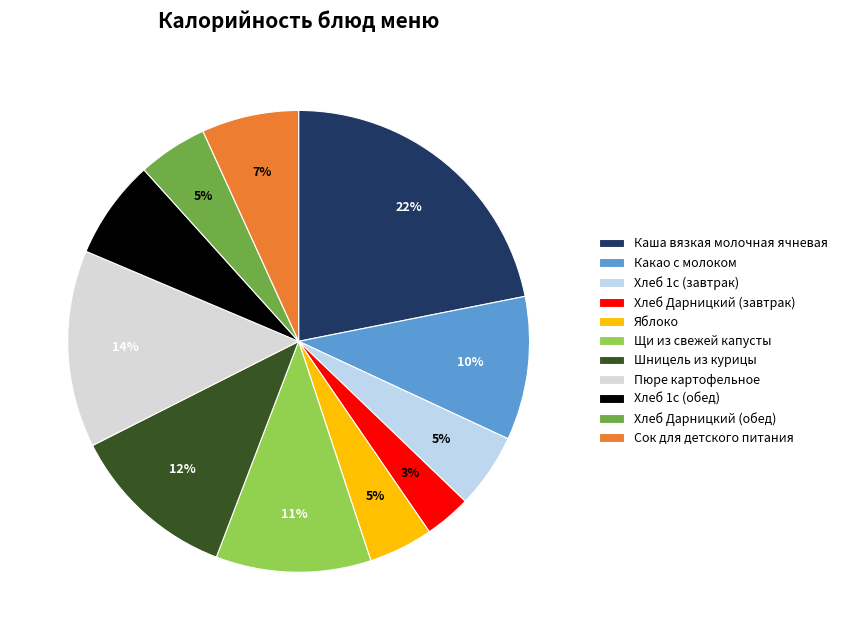

To the nearest percent, what is the difference between the largest and smallest slice percentages?

19%